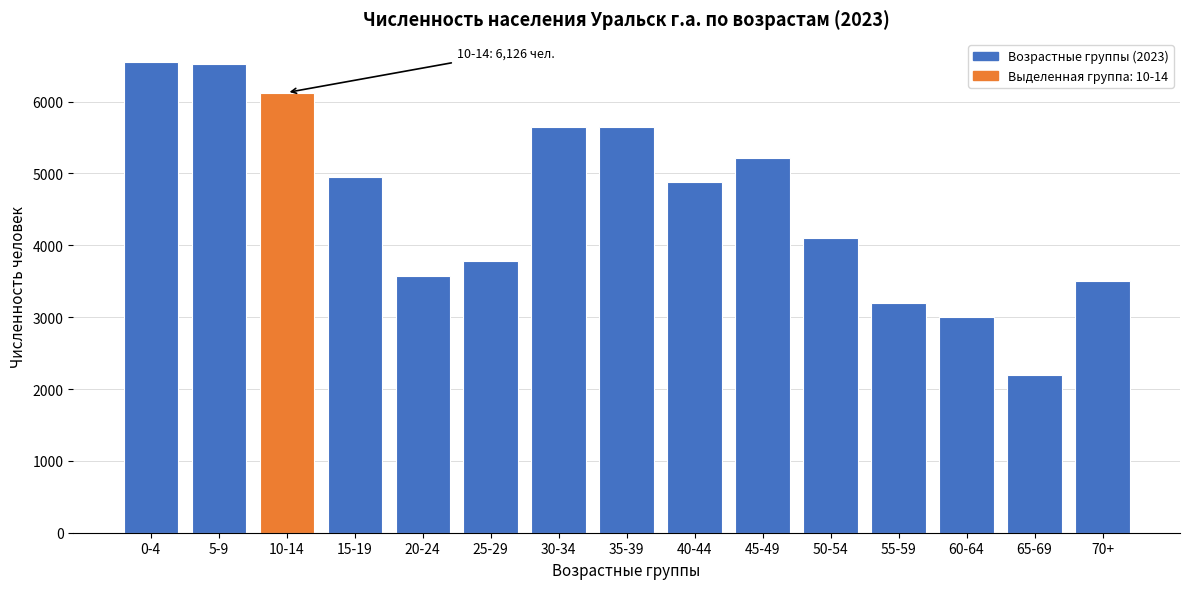

Is it true that the value at 65-69 is 2200?

True